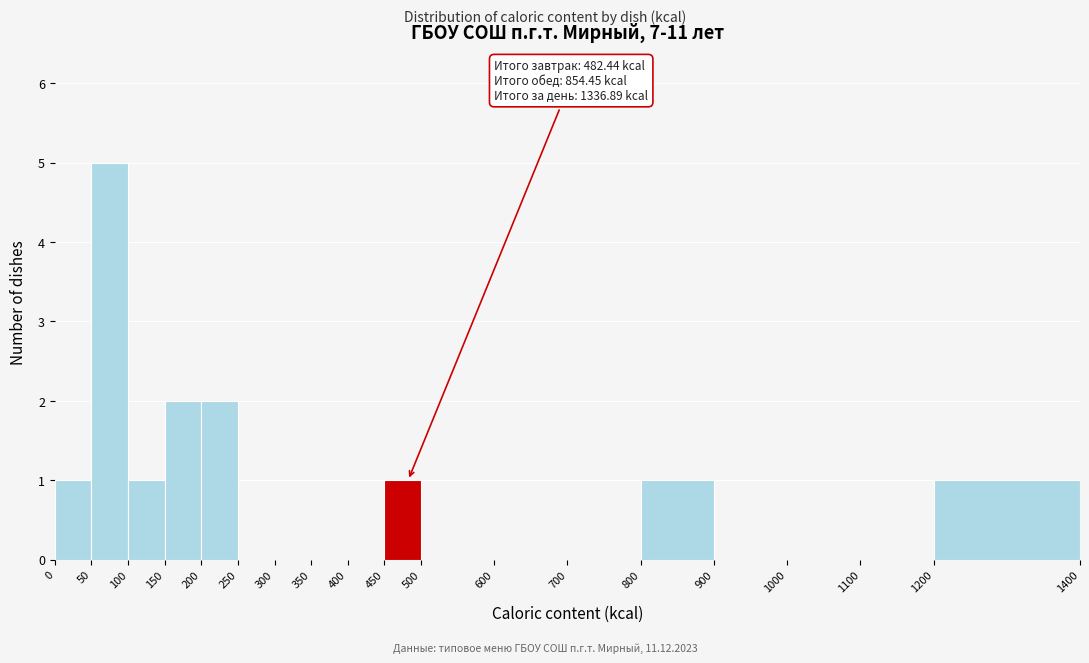

Which range on the x-axis has the tallest bar?

50 to 100